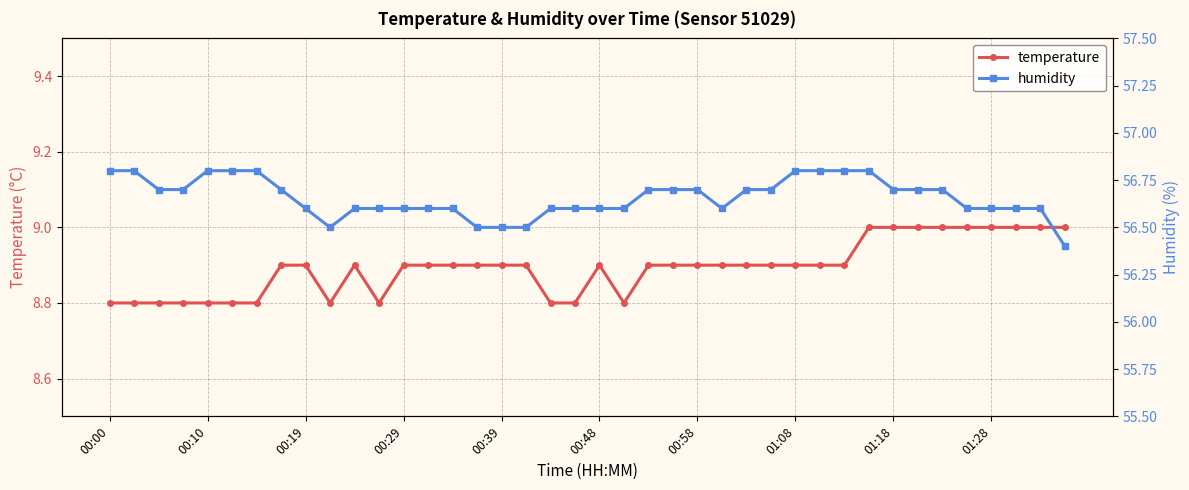

In temperature, how many points are higher than both neighbors (excluding endpoints)?

2